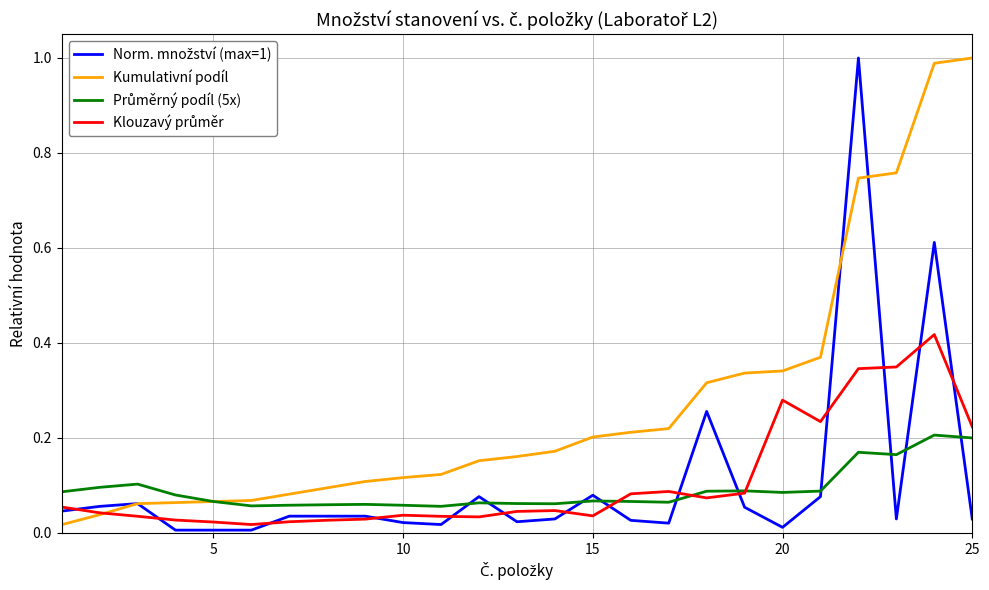

Which series has the largest total across all categories?

Kumulativní podíl